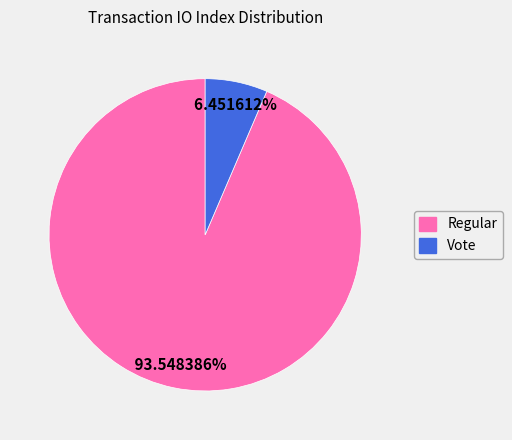

Does any single category account for the majority?

Yes